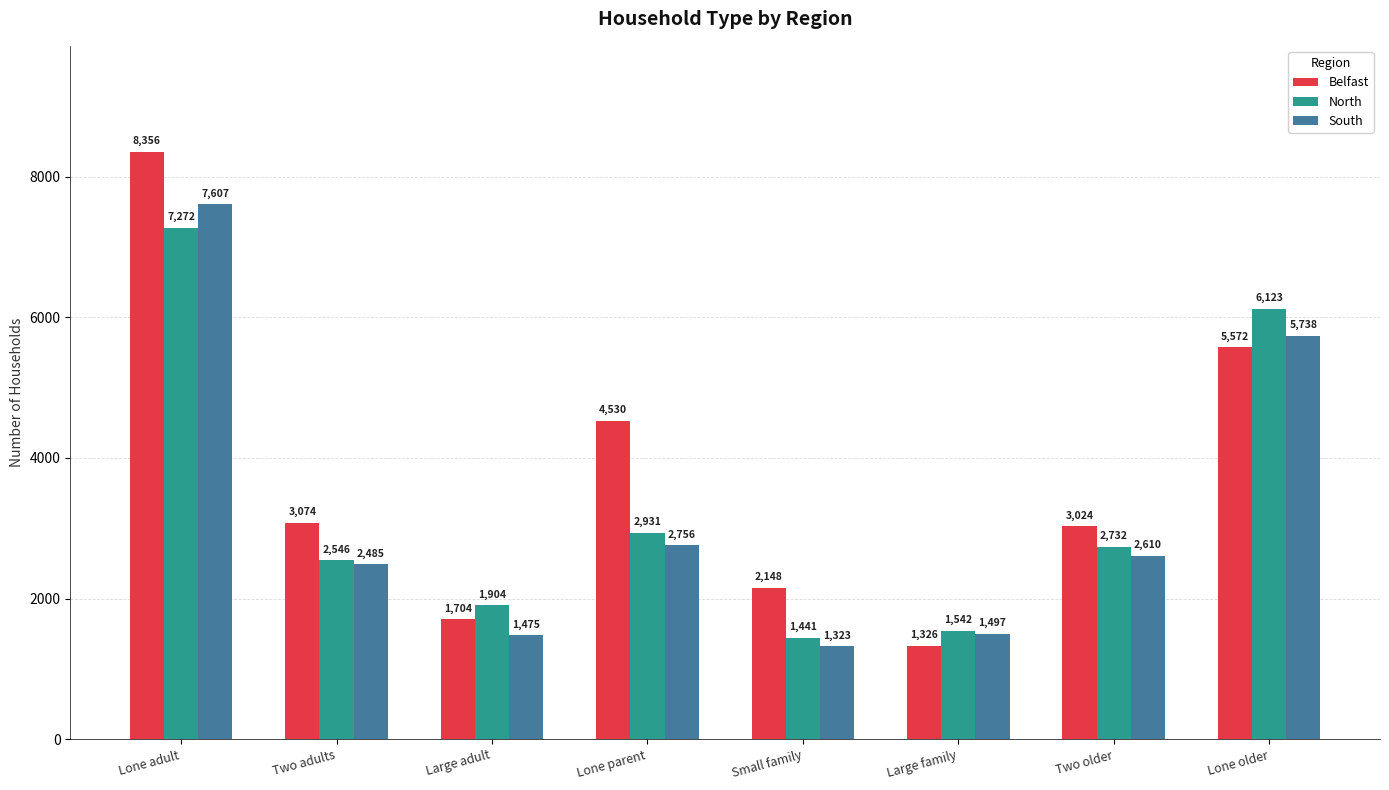

What is the label of the 5th bar from the left?

Small family